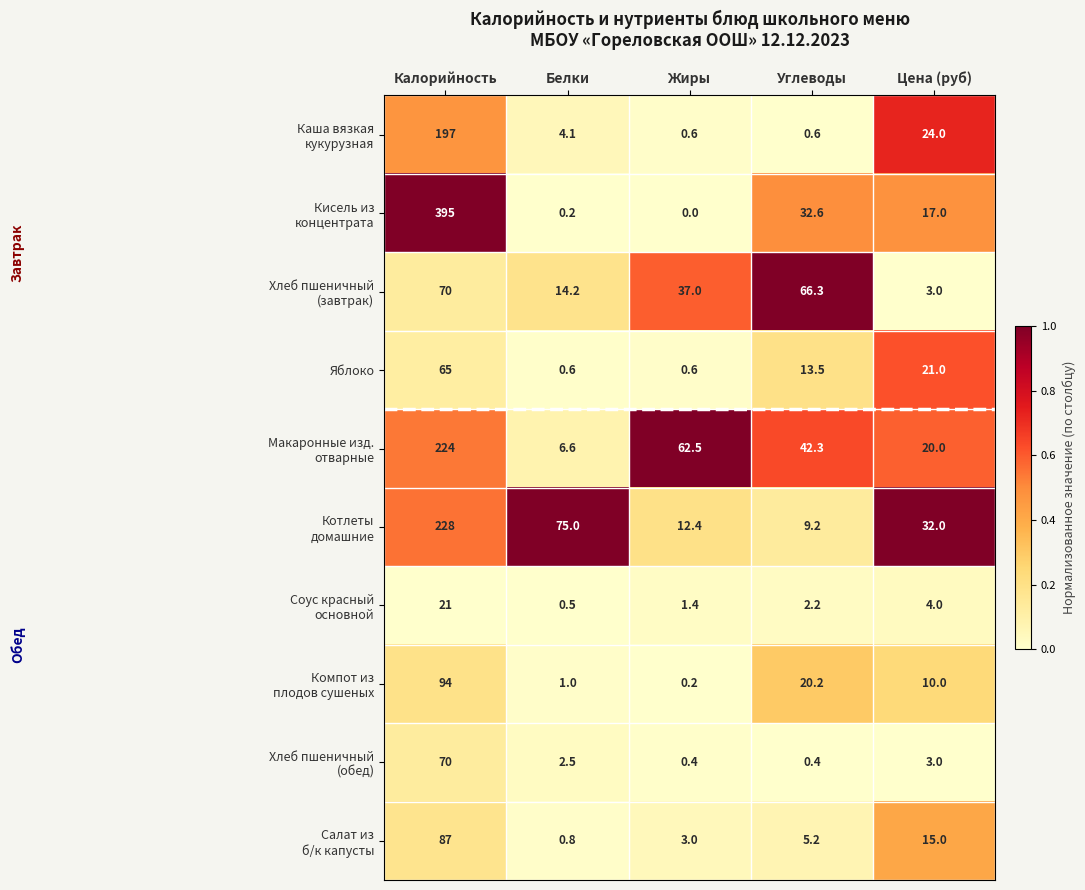

What is the total value across all series at Цена (руб)?

149.0